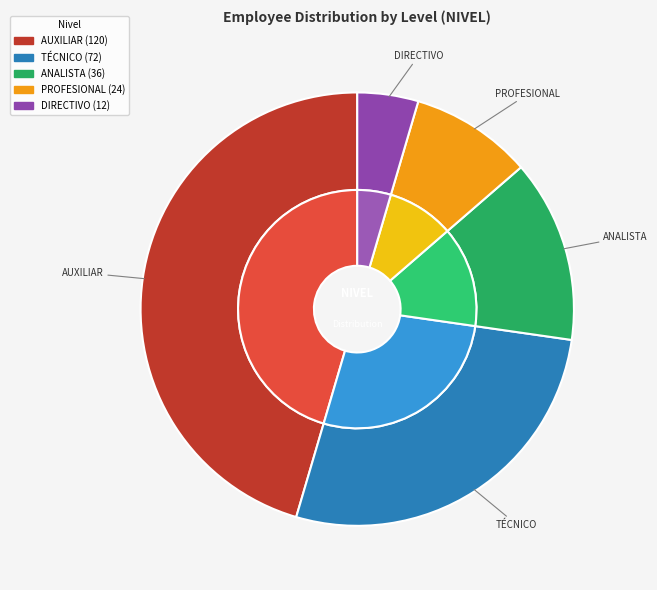

Is the sum of ANALISTA and AUXILIAR greater than half?

Yes